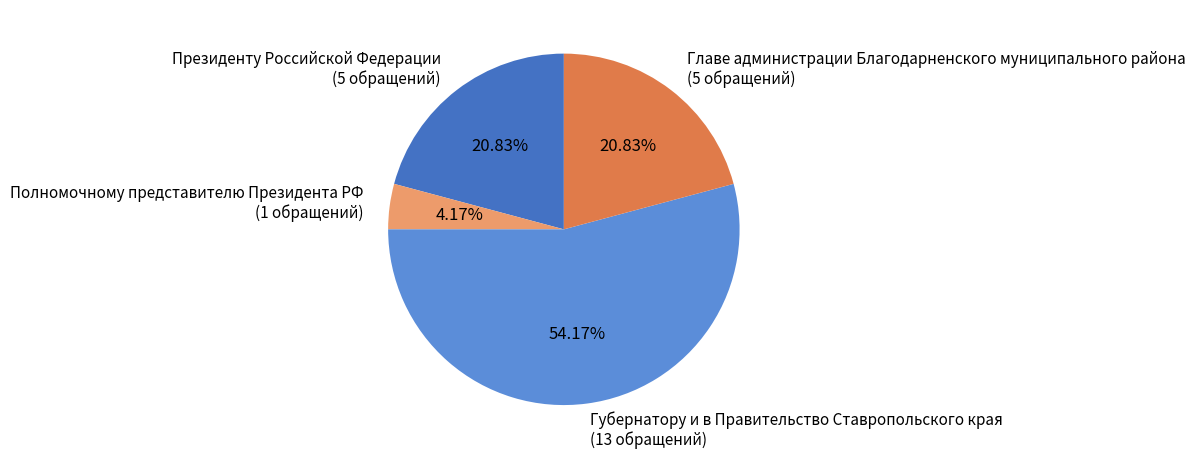

Which has a higher value, Губернатору и в Правительство Ставропольского края or Главе администрации Благодарненского муниципального района?

Губернатору и в Правительство Ставропольского края